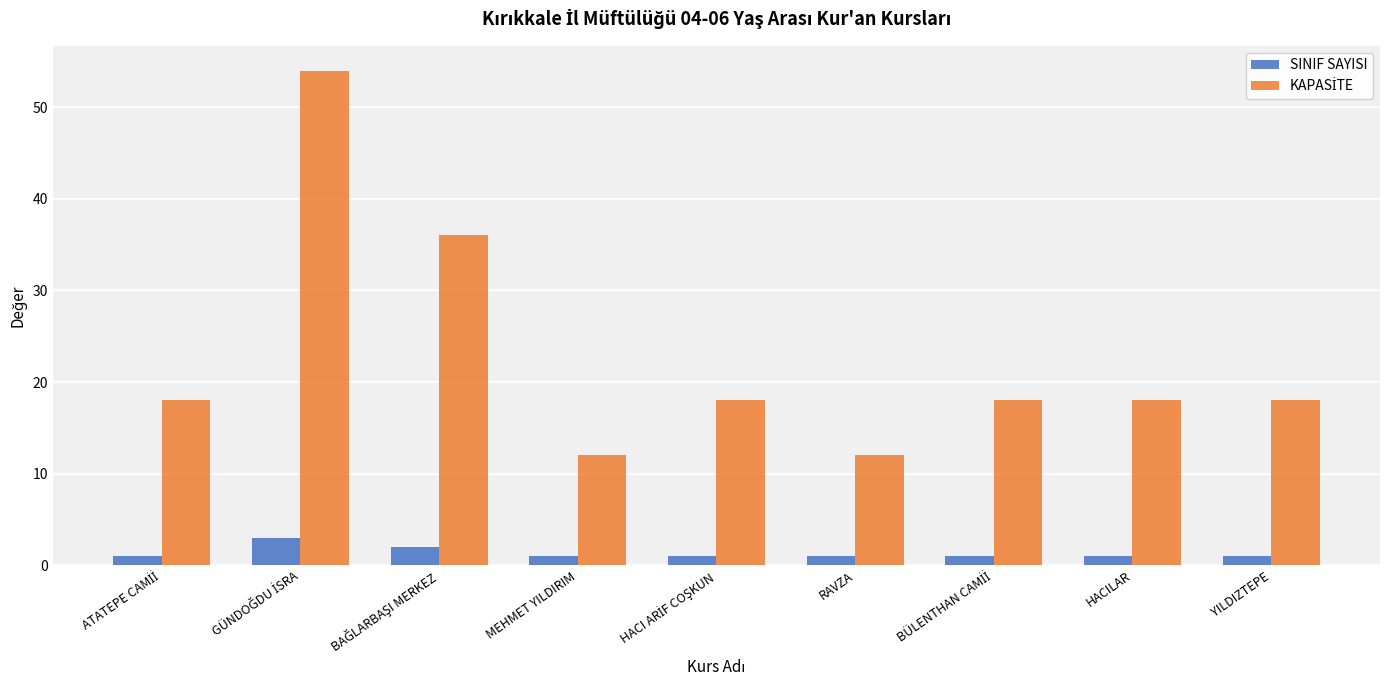

What is the sum of all SINIF SAYISI values?

12